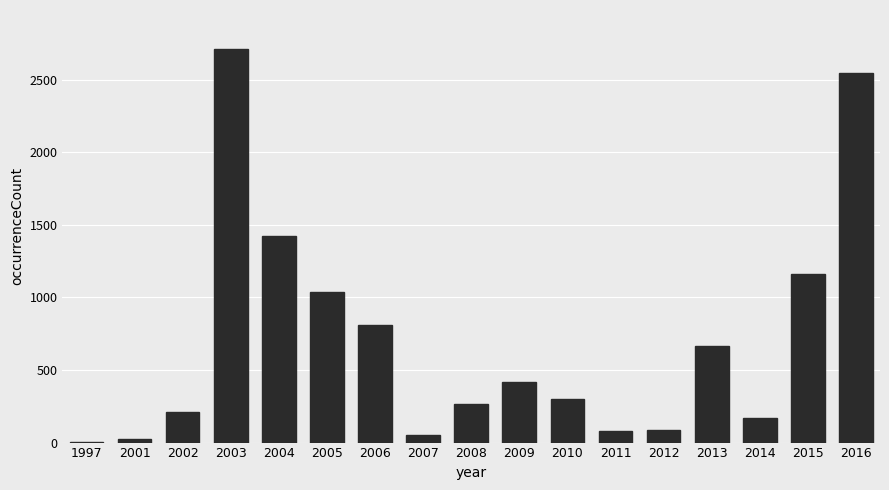

Where is the data nearest to the value 1355?

2004